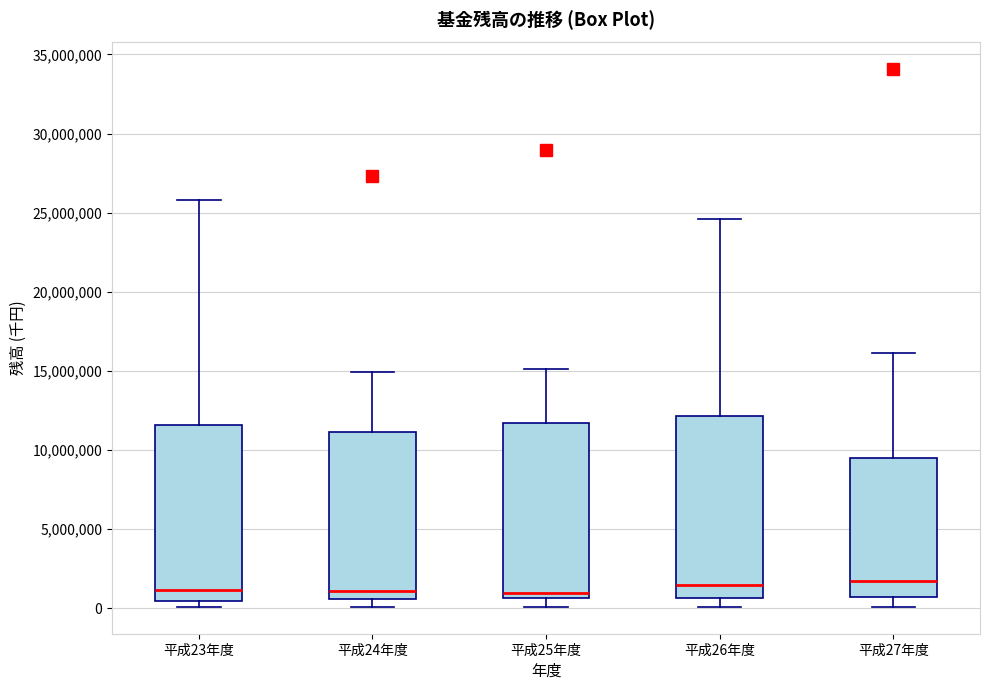

Reading left to right, read every box against the y-axis: the position of its median line, the range the box covers, and the ends of its whiskers. The values are not printed on the chart, so give them approximately, as read against the axis.

平成23年度: median 1000000, box 500000 to 11500000, whiskers 0 to 26000000
平成24年度: median 1000000, box 500000 to 11000000, whiskers 0 to 15000000
平成25年度: median 1000000, box 500000 to 11500000, whiskers 0 to 15000000
平成26年度: median 1500000, box 500000 to 12000000, whiskers 0 to 24500000
平成27年度: median 1500000, box 500000 to 9500000, whiskers 0 to 16000000